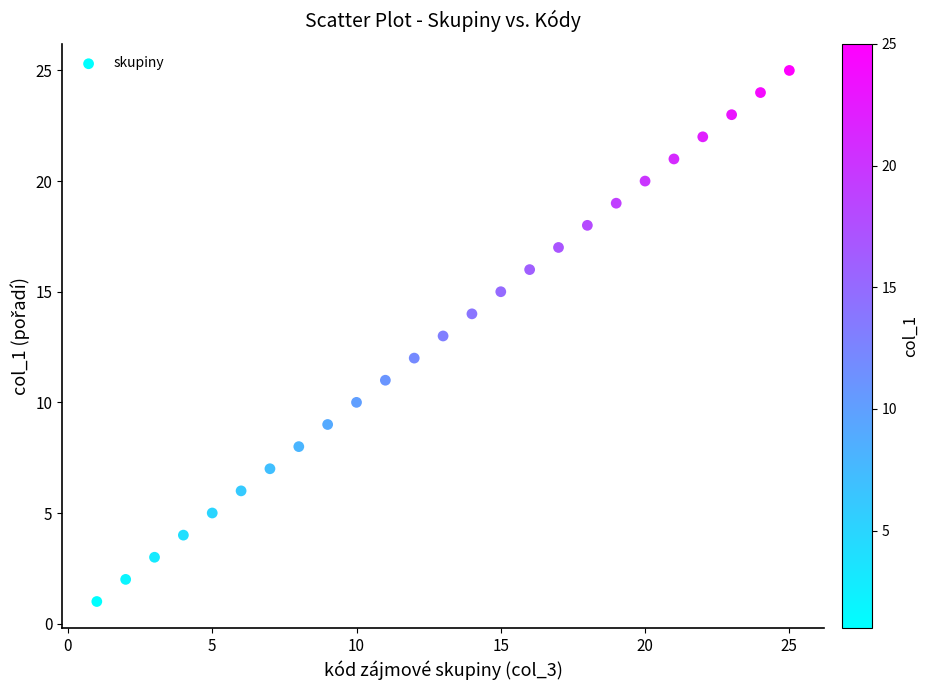

What is the range of X values (max minus min)?

24